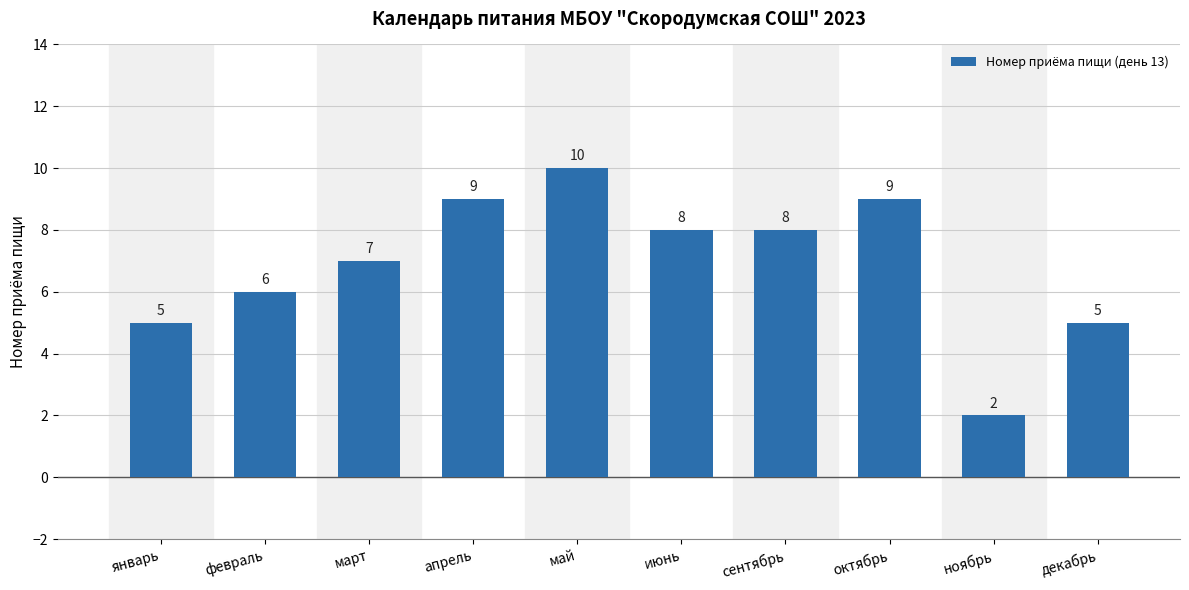

Where is the data nearest to the value 6?

февраль